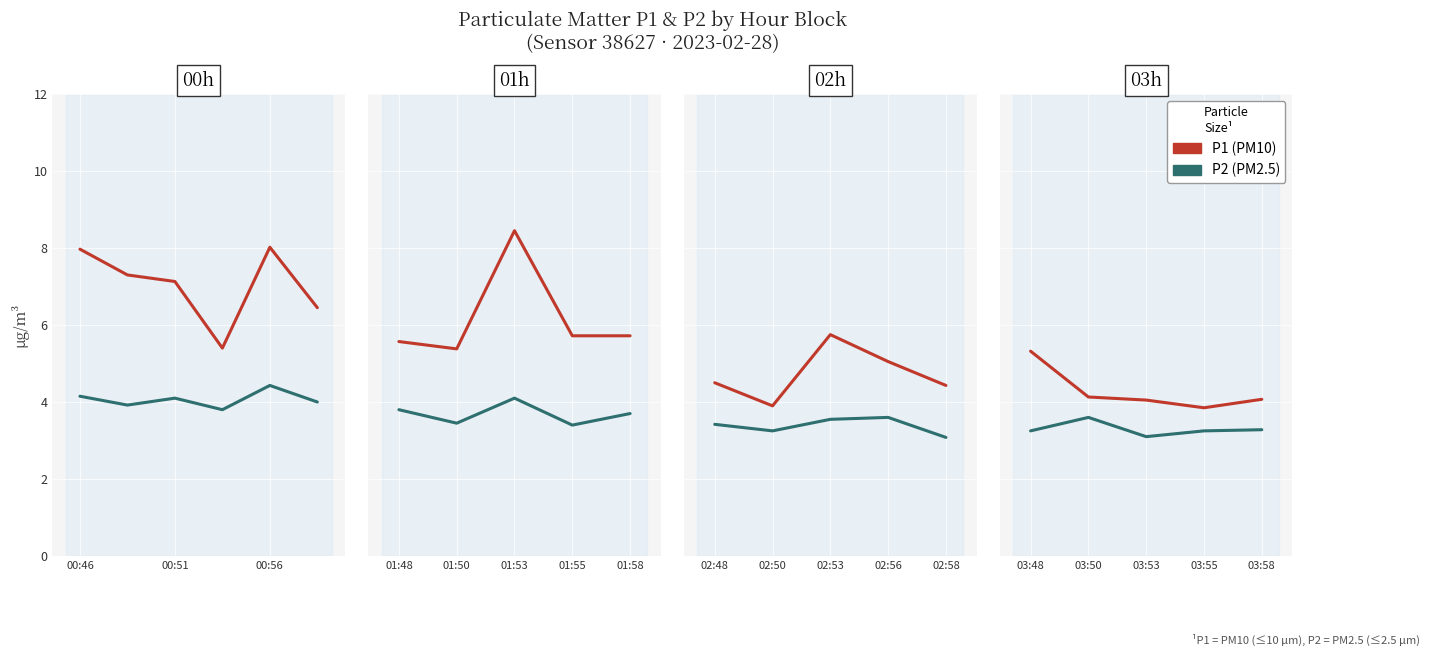

True or false: P2 (PM2.5) and P1 (PM10) cross at least once.

False